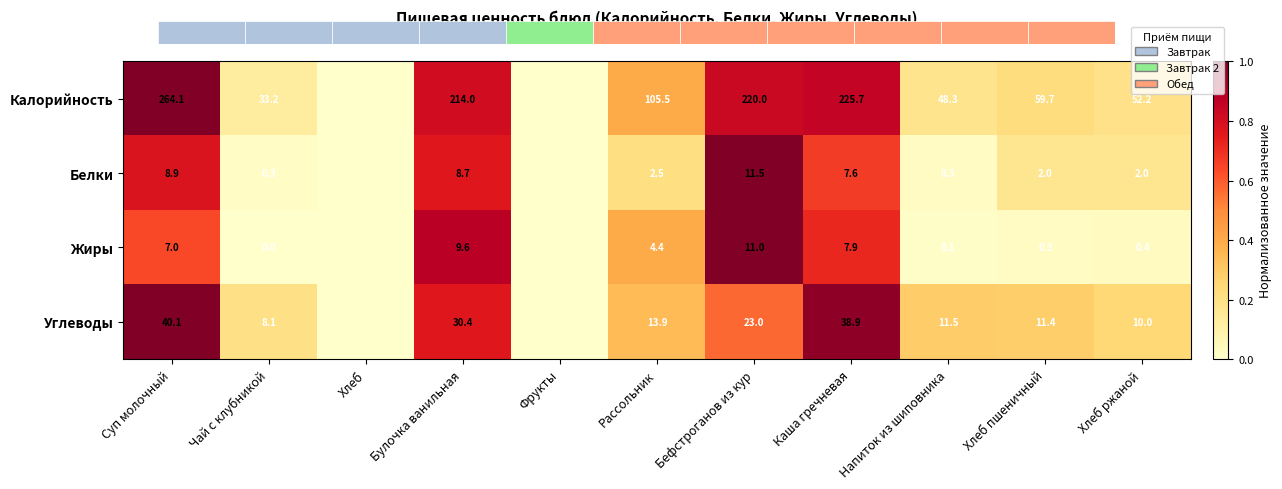

The value of Углеводы at Бефстроганов из кур is 0.2. True or false?

False